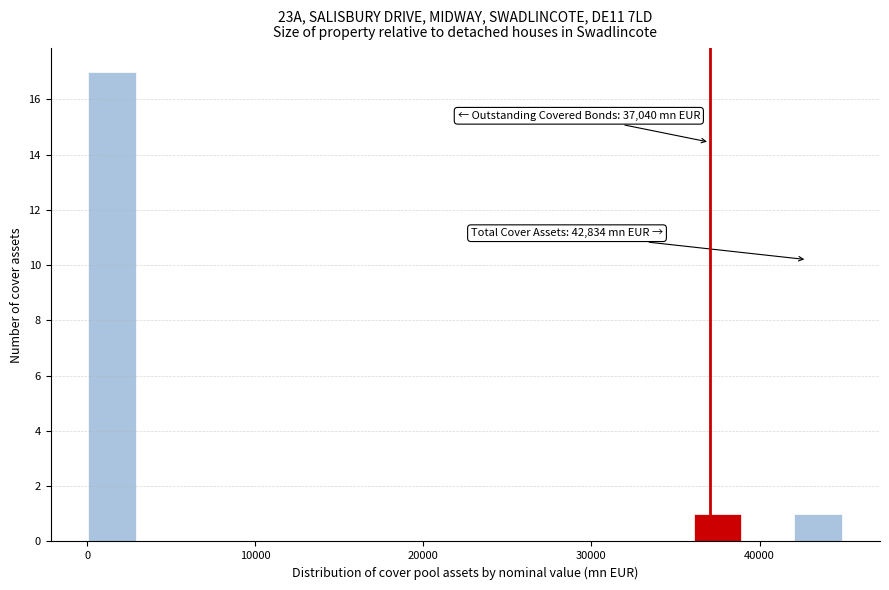

Read against the x-axis, roughly where is the centre of the tallest bar?

2000